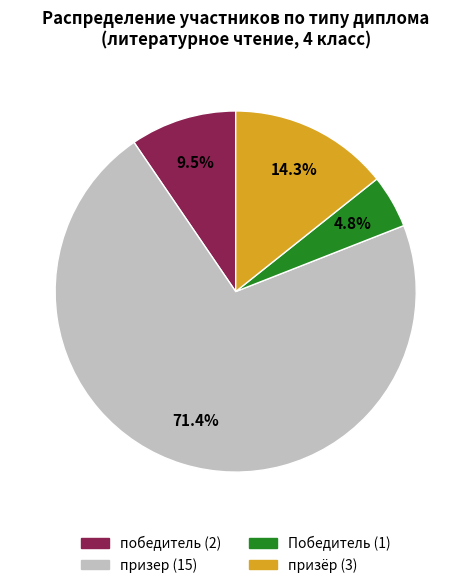

Rank the categories by value from lowest to highest.

Победитель, победитель, призёр, призер